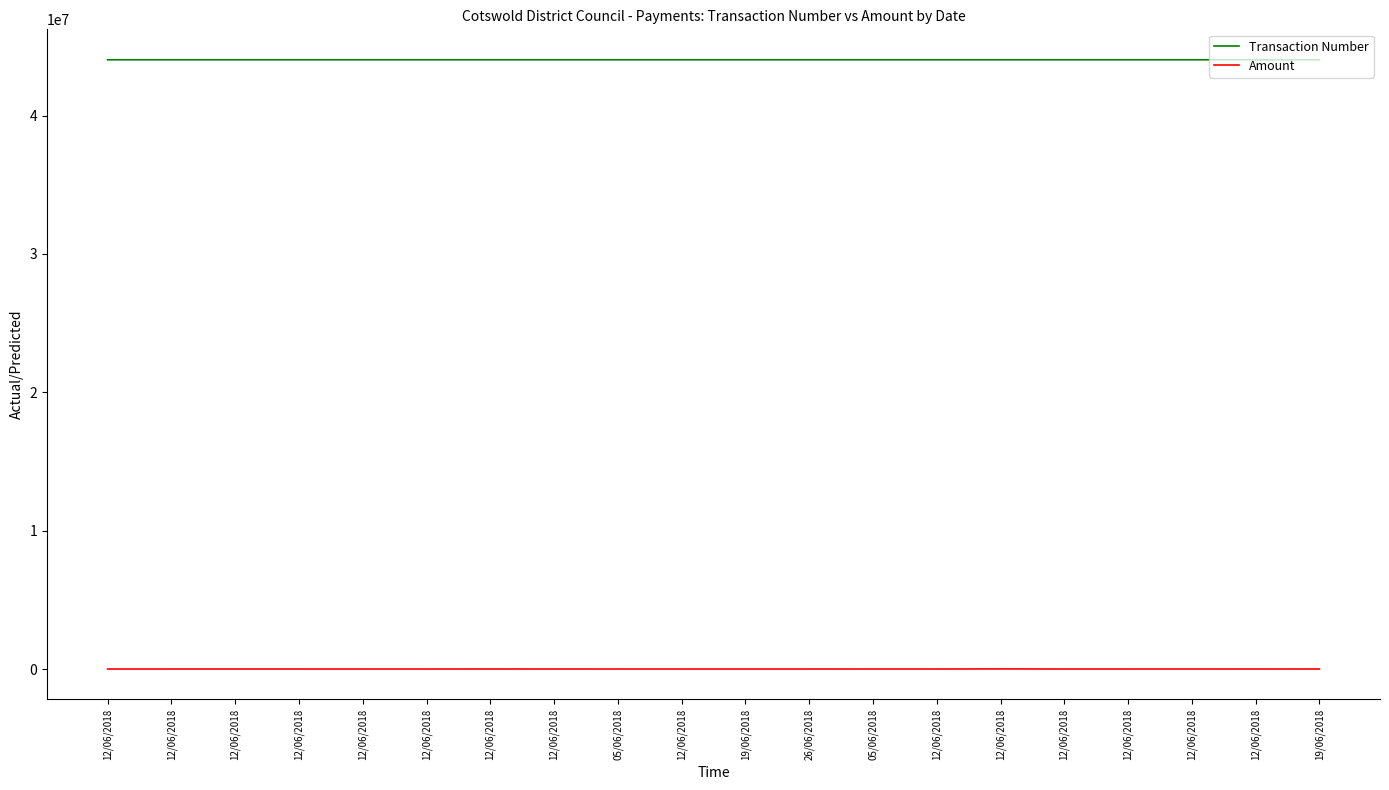

What are all the series names shown in the legend?

Transaction Number, Amount